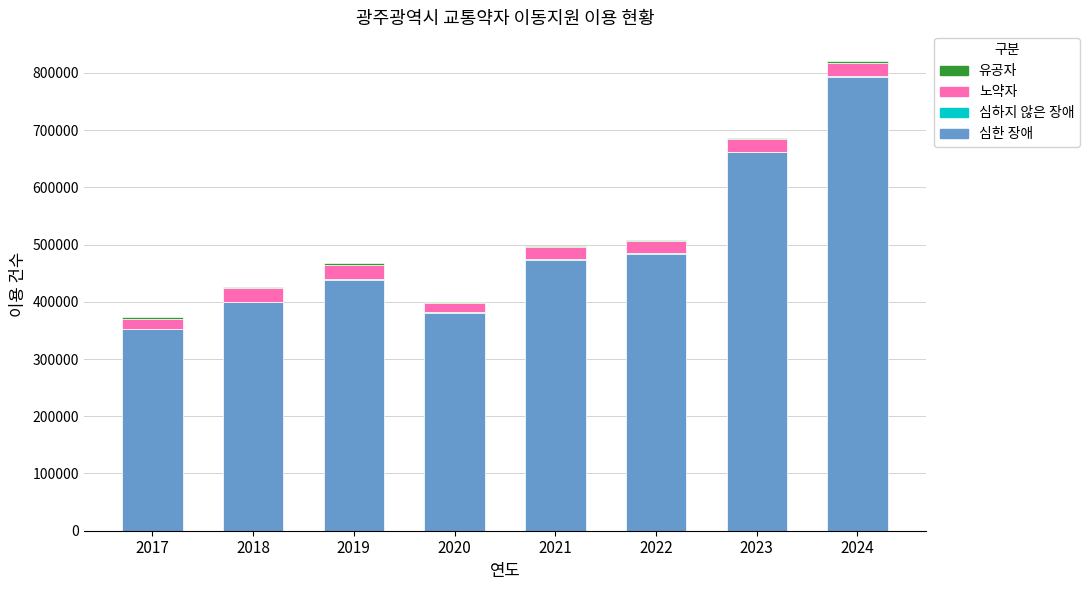

The value of 심한 장애 at 2024 is 792449. True or false?

True